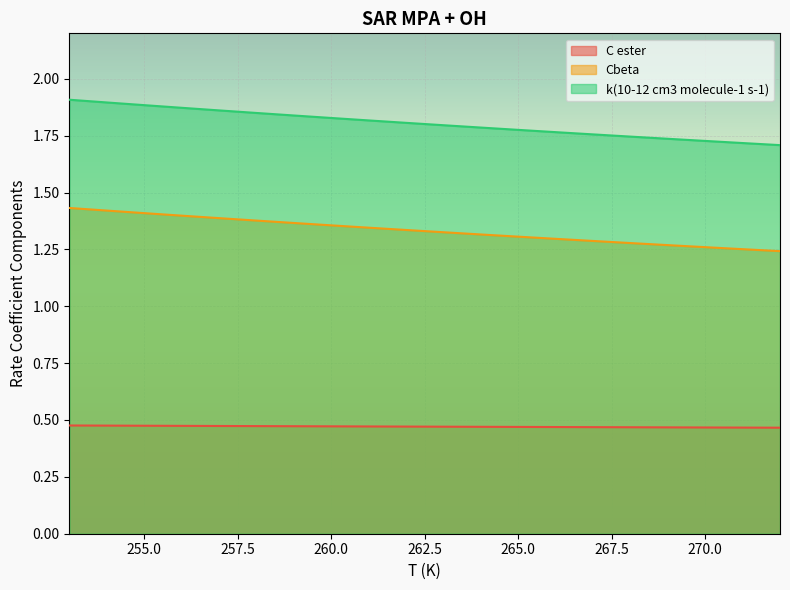

Rank the series at 272 from highest to lowest value.

k(10-12 cm3 molecule-1 s-1), Cbeta, C ester